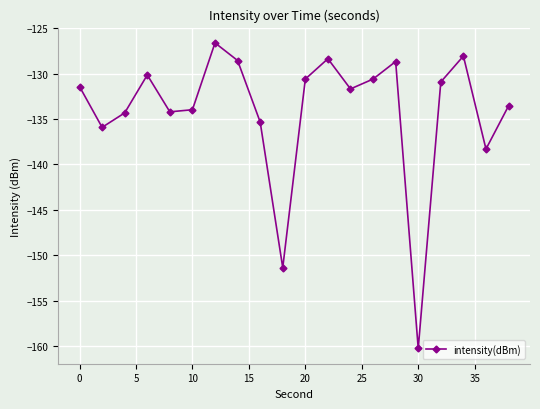

What is the value of the 3rd point from the left?

-134.3